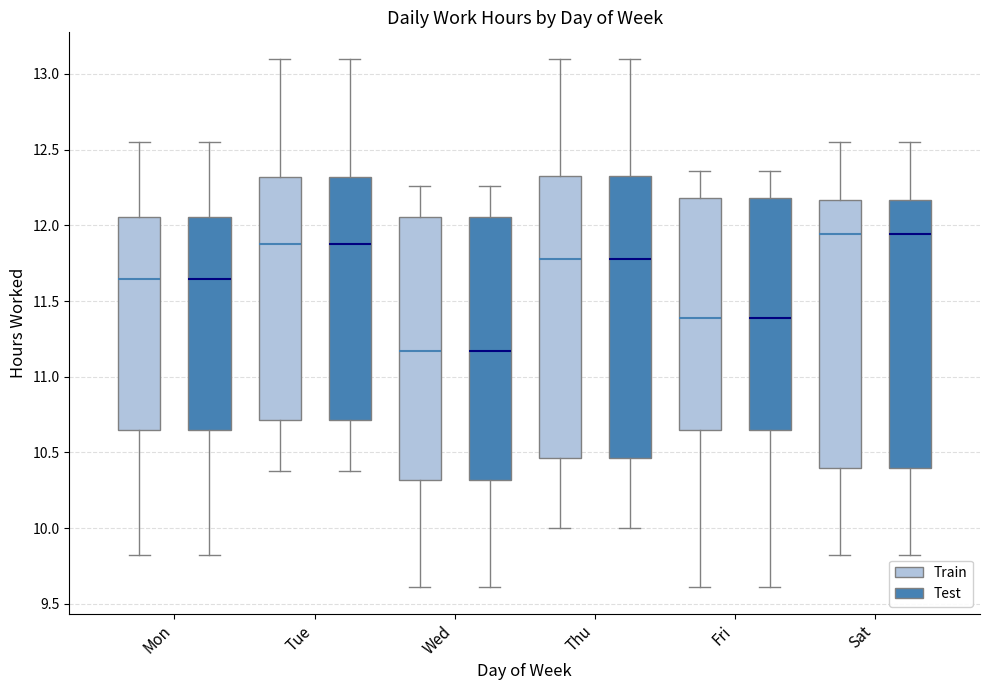

Reading left to right, transcribe this box plot: for each box, give where its median line is, the range the box spans, and where its two whiskers end, as read against the y-axis. The values are not printed on the chart, so give them approximately, as read against the axis.

Mon (Train): median 11.65, box 10.65 to 12.05, whiskers 9.80 to 12.55
Mon (Test): median 11.65, box 10.65 to 12.05, whiskers 9.80 to 12.55
Tue (Train): median 11.90, box 10.70 to 12.30, whiskers 10.40 to 13.10
Tue (Test): median 11.90, box 10.70 to 12.30, whiskers 10.40 to 13.10
Wed (Train): median 11.15, box 10.30 to 12.05, whiskers 9.60 to 12.25
Wed (Test): median 11.15, box 10.30 to 12.05, whiskers 9.60 to 12.25
Thu (Train): median 11.80, box 10.45 to 12.35, whiskers 10.00 to 13.10
Thu (Test): median 11.80, box 10.45 to 12.35, whiskers 10.00 to 13.10
Fri (Train): median 11.40, box 10.65 to 12.20, whiskers 9.60 to 12.35
Fri (Test): median 11.40, box 10.65 to 12.20, whiskers 9.60 to 12.35
Sat (Train): median 11.95, box 10.40 to 12.15, whiskers 9.80 to 12.55
Sat (Test): median 11.95, box 10.40 to 12.15, whiskers 9.80 to 12.55